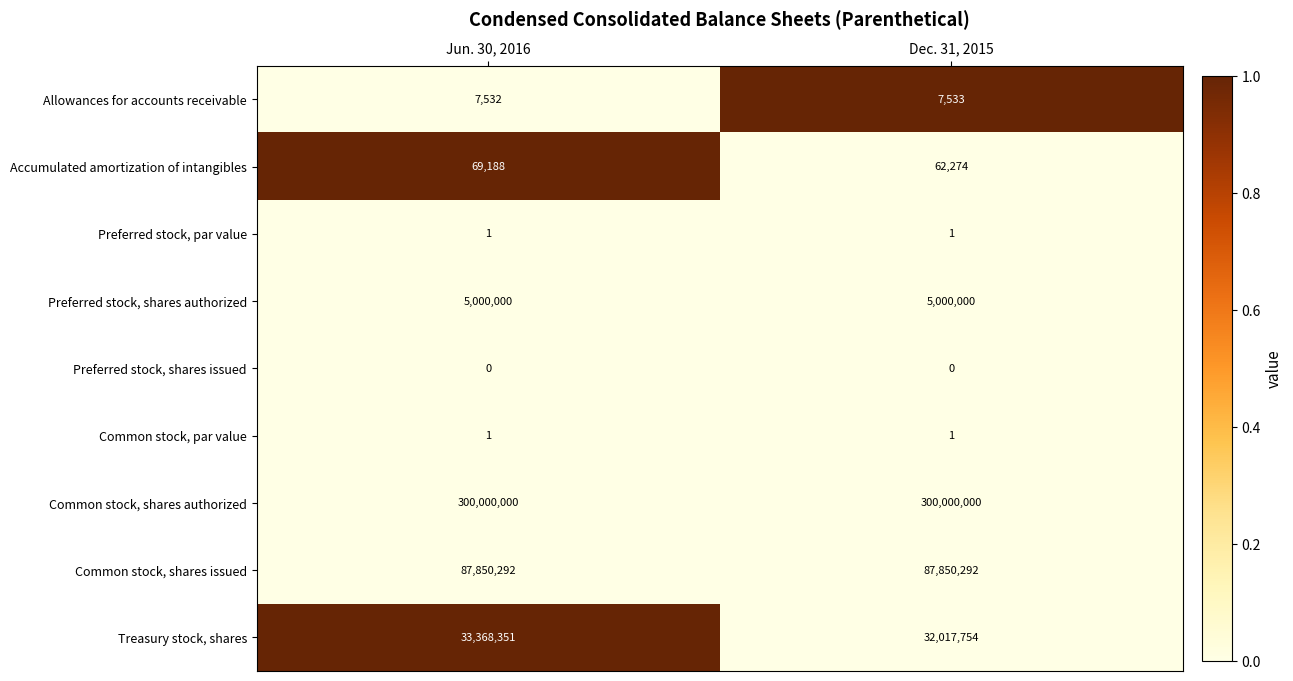

Rank the categories by Allowances for accounts receivable value from highest to lowest.

Dec. 31, 2015, Jun. 30, 2016